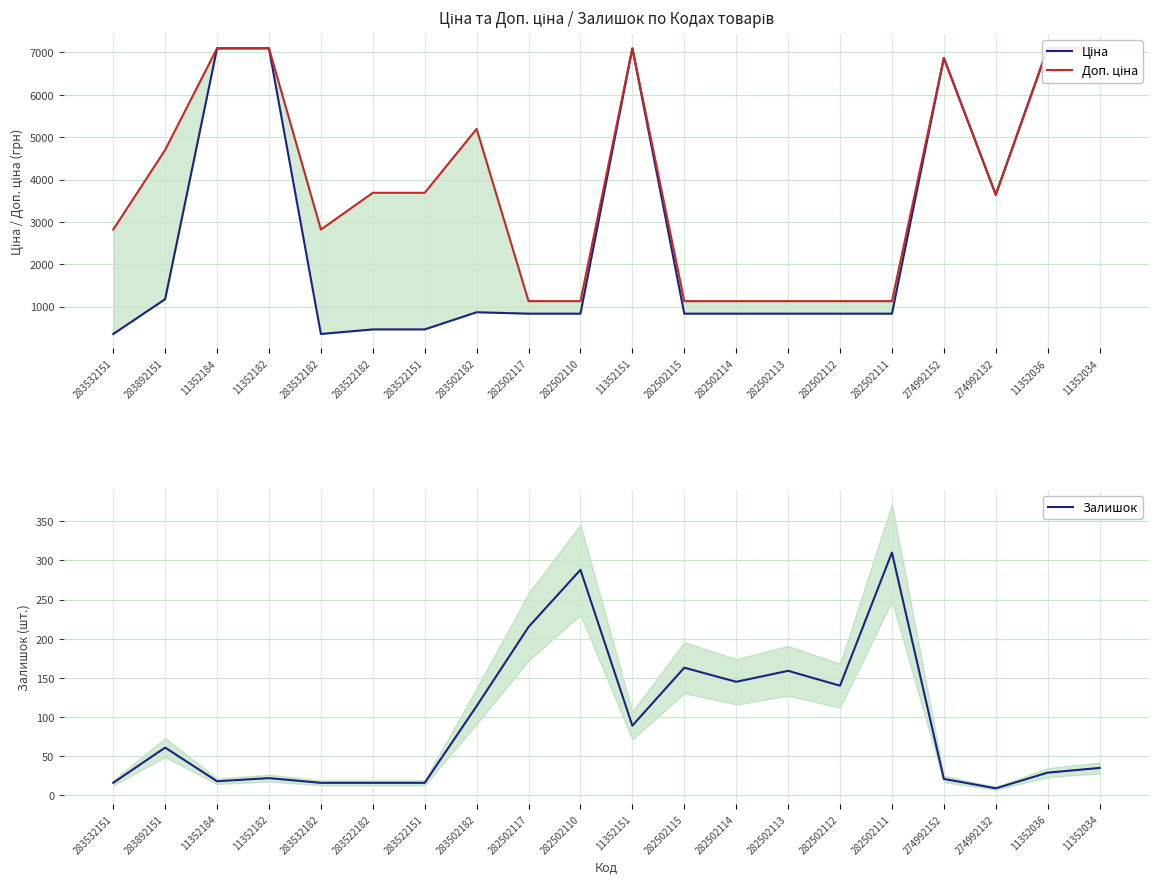

Reading left to right, list all the values displayed in this chart.

Ціна: 283532151=352.2	283892151=1174.7	11352184=7098.8	11352182=7098.8	283532182=352.2	283522182=460.8	283522151=460.8	283502182=865.9	282502117=832.4	282502110=832.4	11352151=7098.8	282502115=832.4	282502114=832.4	282502113=832.4	282502112=832.4	282502111=832.4	274992152=6869.4	274992132=3640.8	11352036=7098.8	11352034=7098.8
Доп. ціна: 283532151=2818.0	283892151=4698.8	11352184=7098.8	11352182=7098.8	283532182=2818.0	283522182=3686.5	283522151=3686.5	283502182=5195.4	282502117=1128.0	282502110=1128.0	11352151=7098.8	282502115=1128.0	282502114=1128.0	282502113=1128.0	282502112=1128.0	282502111=1128.0	274992152=6869.4	274992132=3641.0	11352036=7098.8	11352034=7098.8
Залишок: 283532151=16.0	283892151=61.0	11352184=18.0	11352182=22.0	283532182=16.0	283522182=16.0	283522151=16.0	283502182=114.0	282502117=215.0	282502110=288.0	11352151=89.0	282502115=163.0	282502114=145.0	282502113=159.0	282502112=140.0	282502111=310.0	274992152=21.0	274992132=9.0	11352036=29.0	11352034=35.0